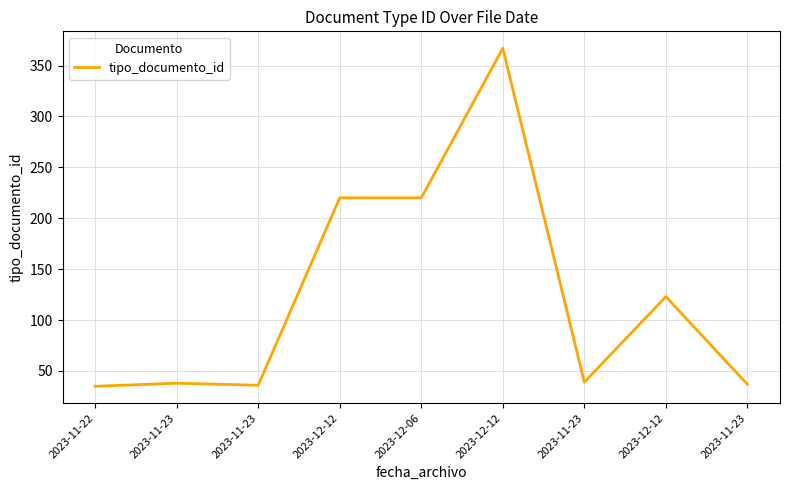

How many lines are shown in the chart?

1